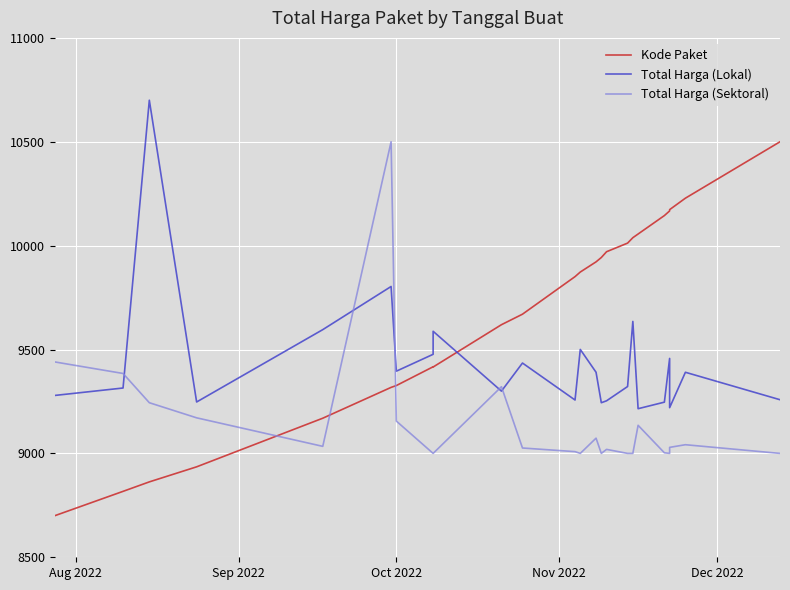

What is the value of the Total Harga (Lokal) point at the 19th from the left?

9215.1